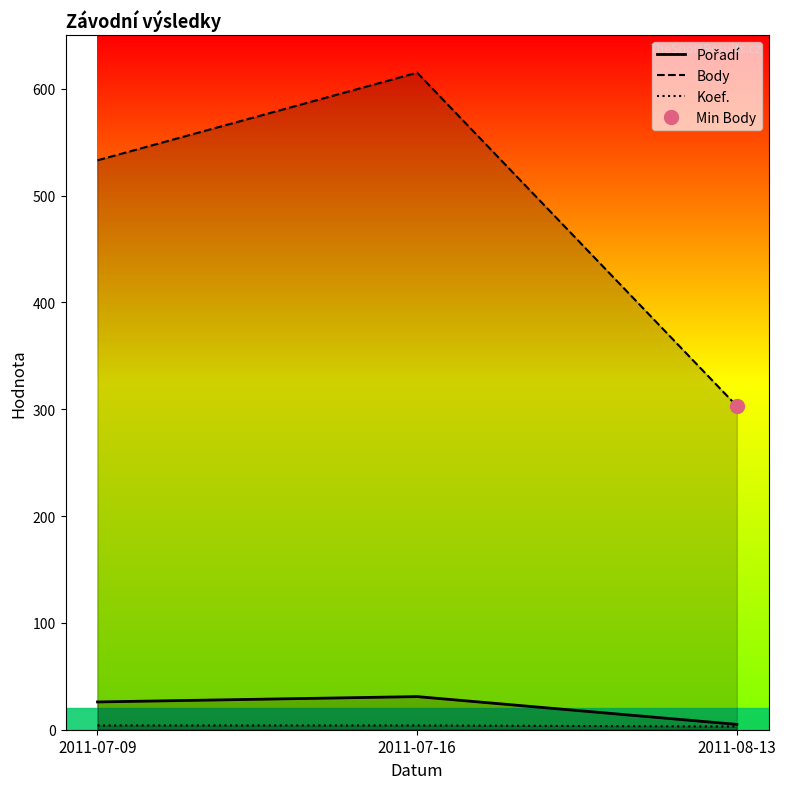

What is the total value across all series at 2011-08-13?

311